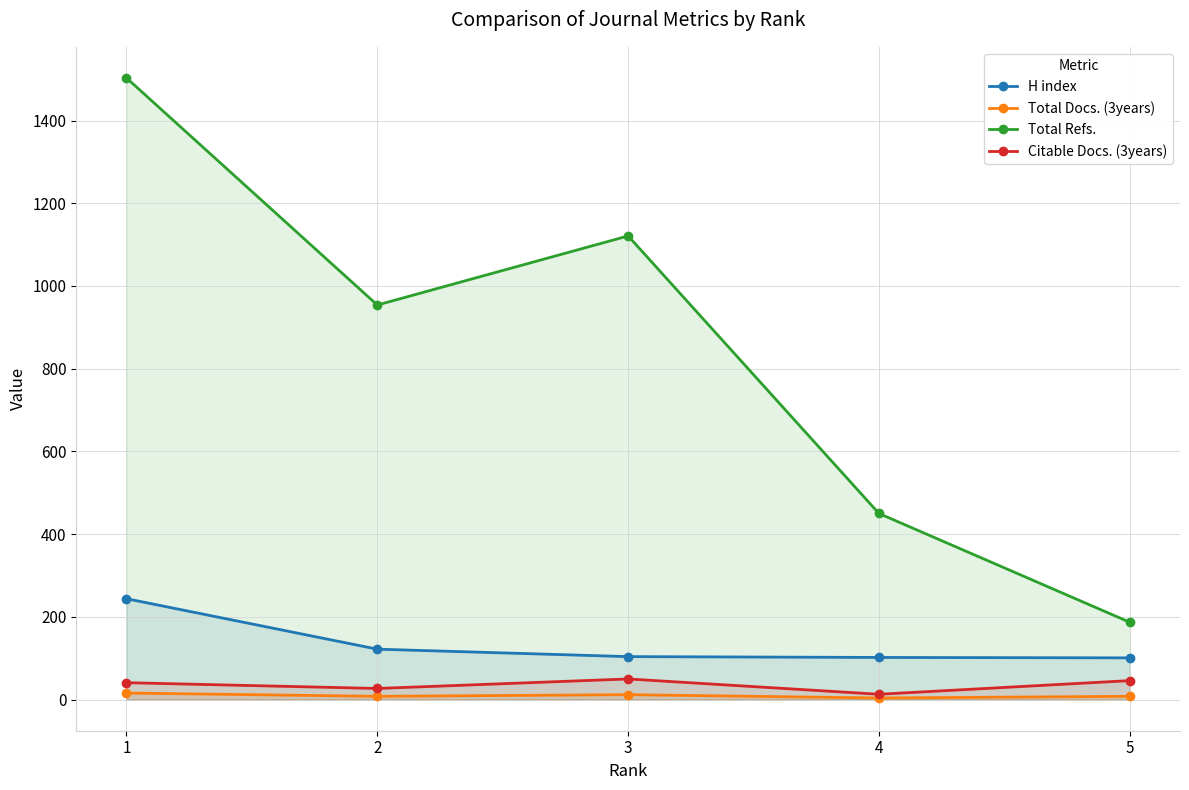

Where is the first local minimum for Total Refs.?

2